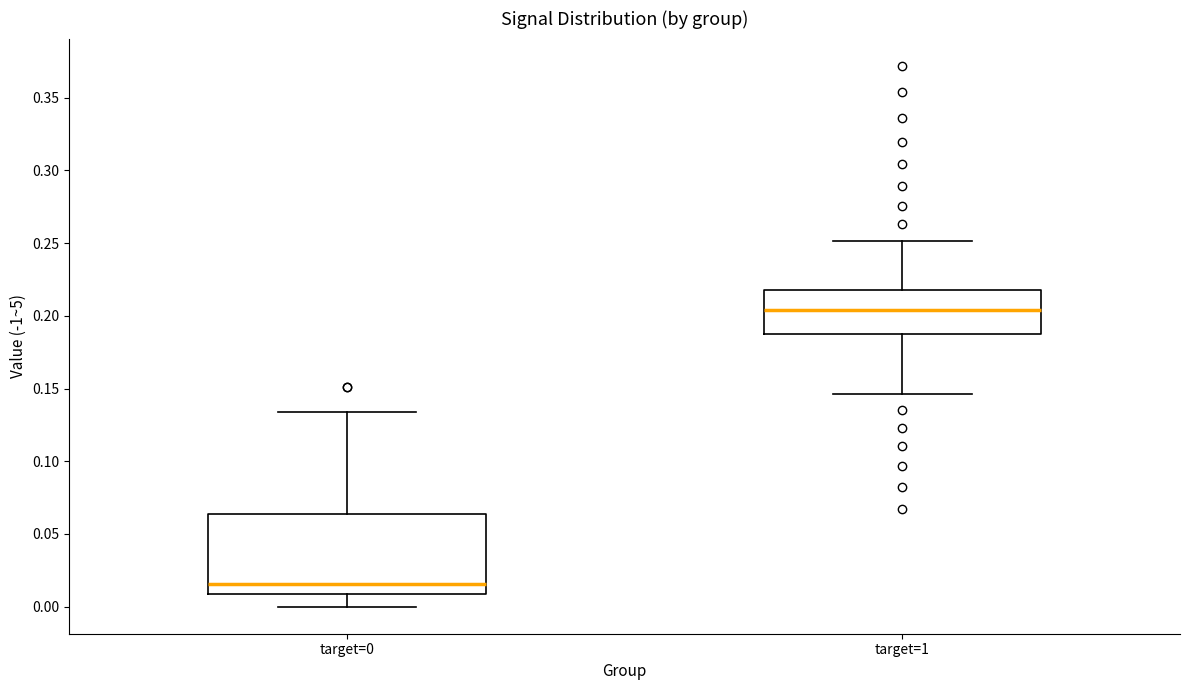

Reading left to right, transcribe this box plot: for each box, give where its median line is, the range the box spans, and where its two whiskers end, as read against the y-axis. The values are not printed on the chart, so give them approximately, as read against the axis.

target=0: median 0.015, box 0.010 to 0.065, whiskers 0.000 to 0.135
target=1: median 0.205, box 0.190 to 0.220, whiskers 0.145 to 0.250